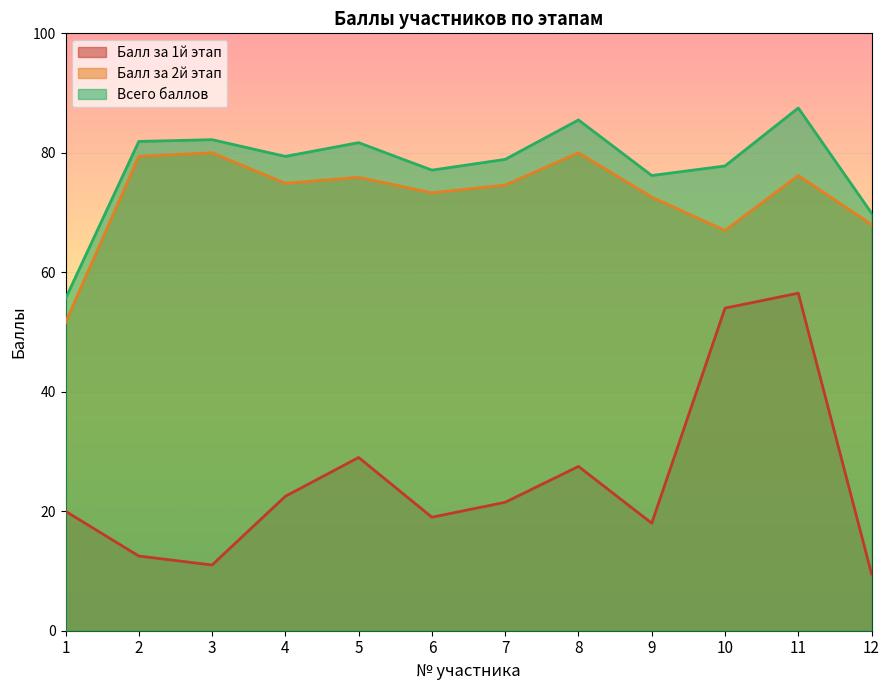

What is the value of the Балл за 2й этап point at the 10th from the left?

67.0